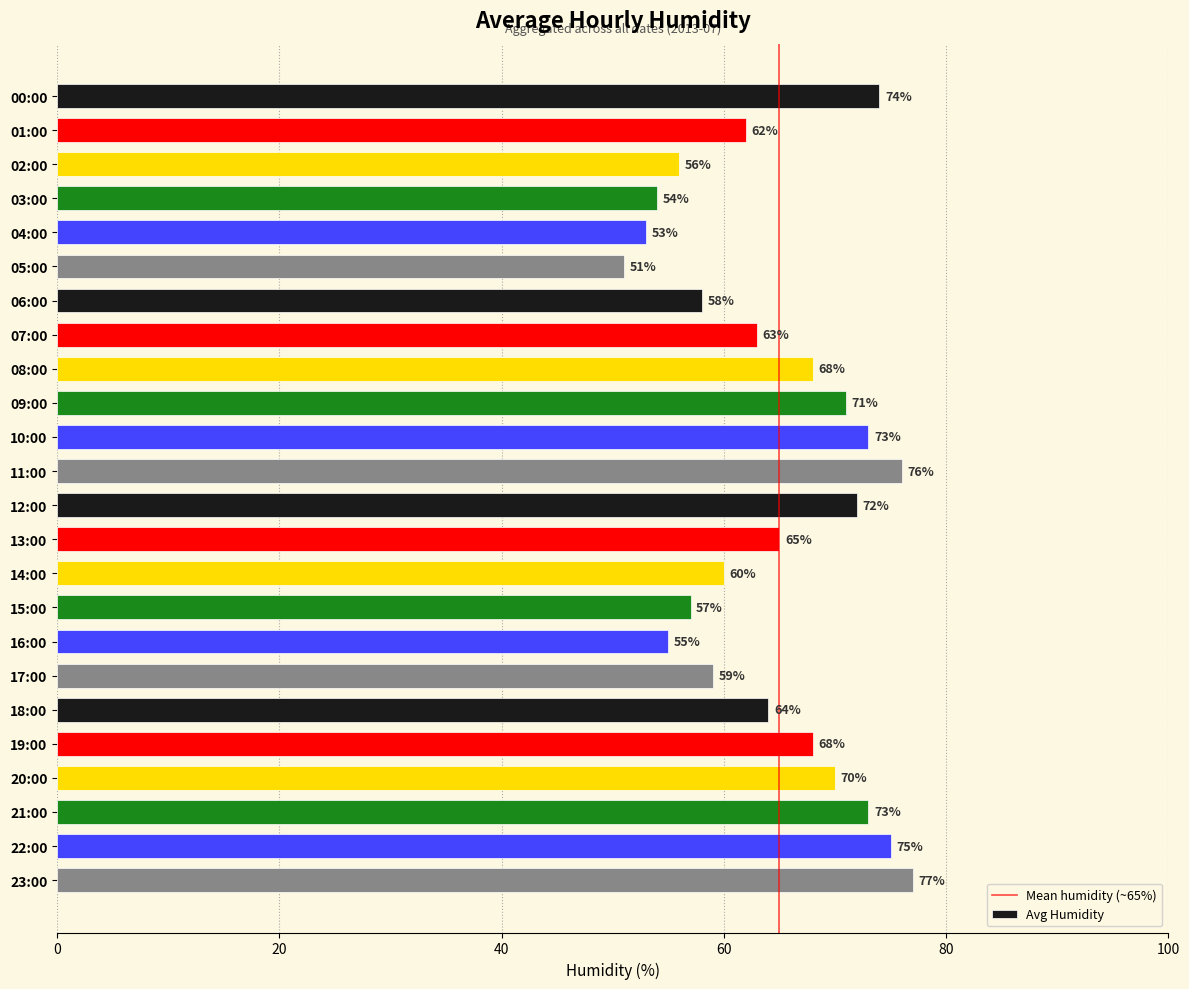

Is it true that the value at 09:00 is 109?

False